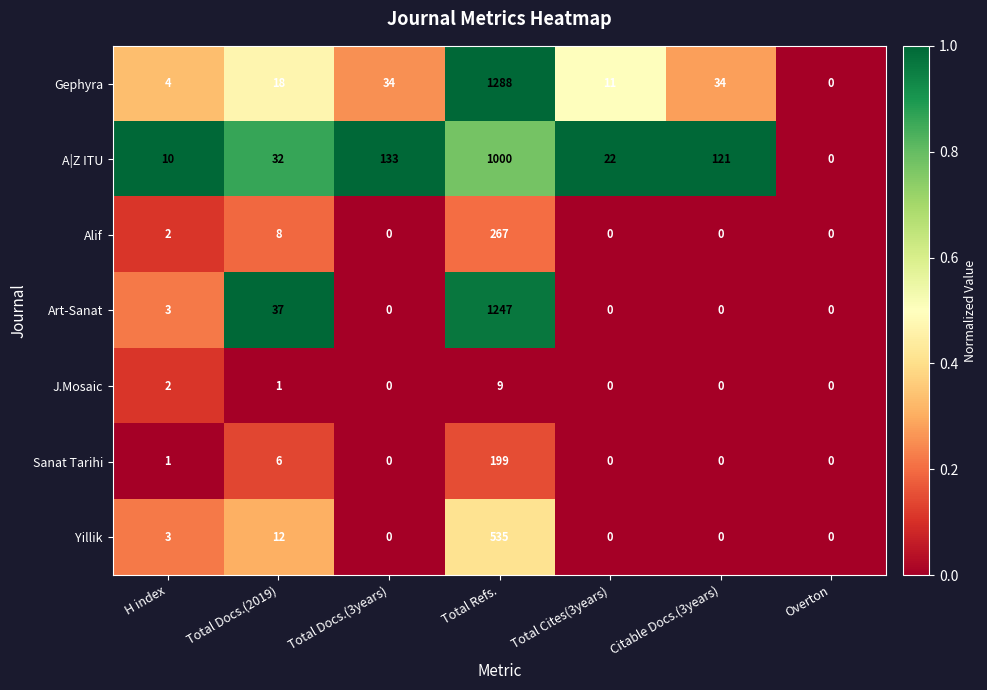

What value does the J.Mosaic series have at Total Refs.?

9